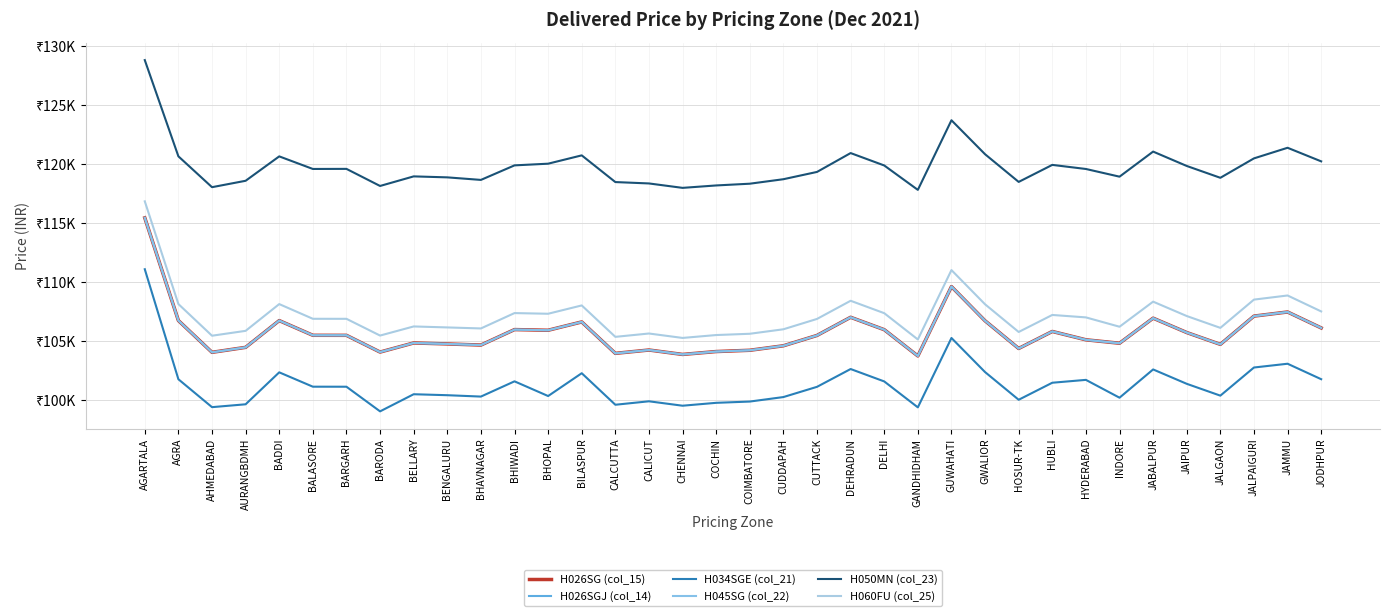

What is the greatest value displayed?

128834